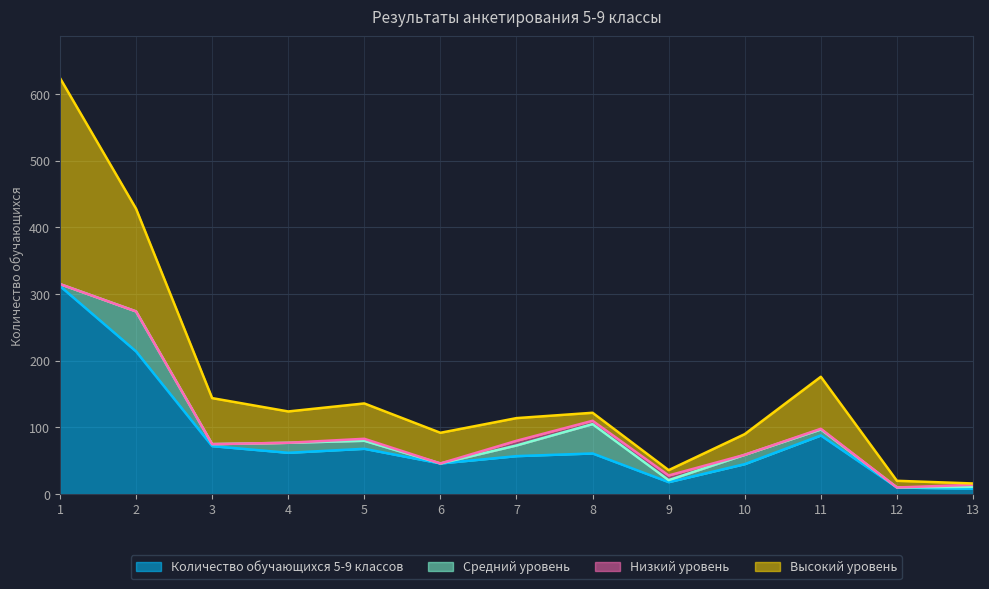

Rank the categories by Количество обучающихся 5-9 классов value from highest to lowest.

1, 2, 11, 3, 5, 4, 8, 7, 6, 10, 9, 12, 13